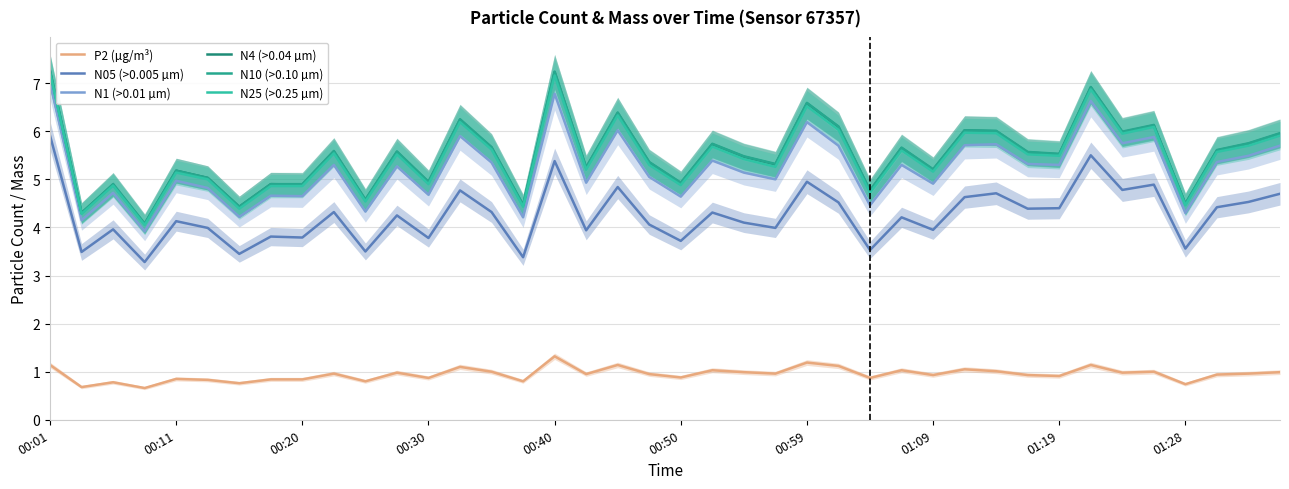

How many lines are shown in the chart?

6